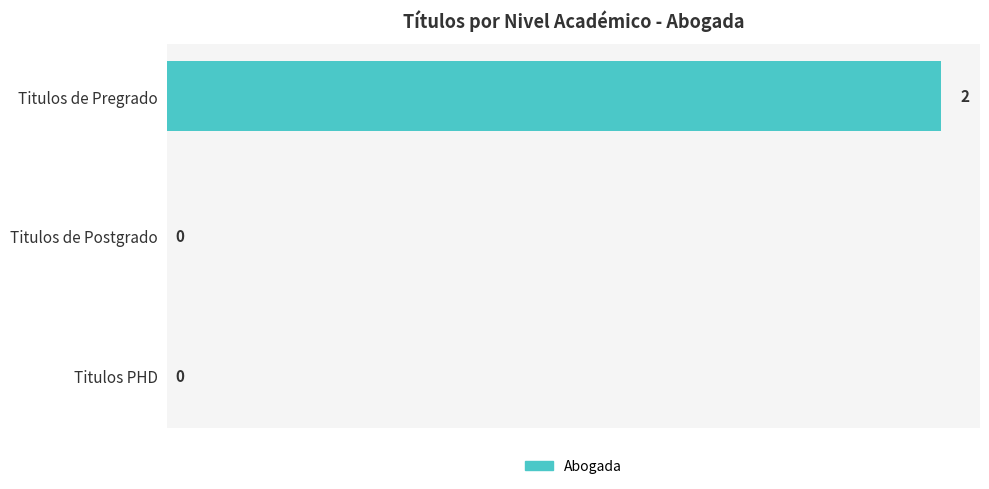

Reading top to bottom, transcribe all the data shown in this chart.

Titulos de Pregrado=2	Titulos de Postgrado=0	Titulos PHD=0